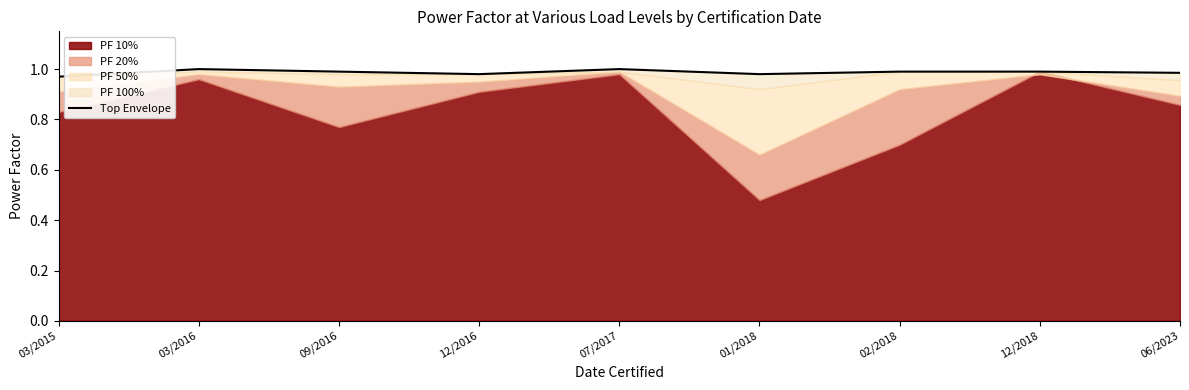

Rank the categories by value from highest to lowest.

03/2016, 07/2017, 09/2016, 02/2018, 12/2018, 06/2023, 12/2016, 01/2018, 03/2015